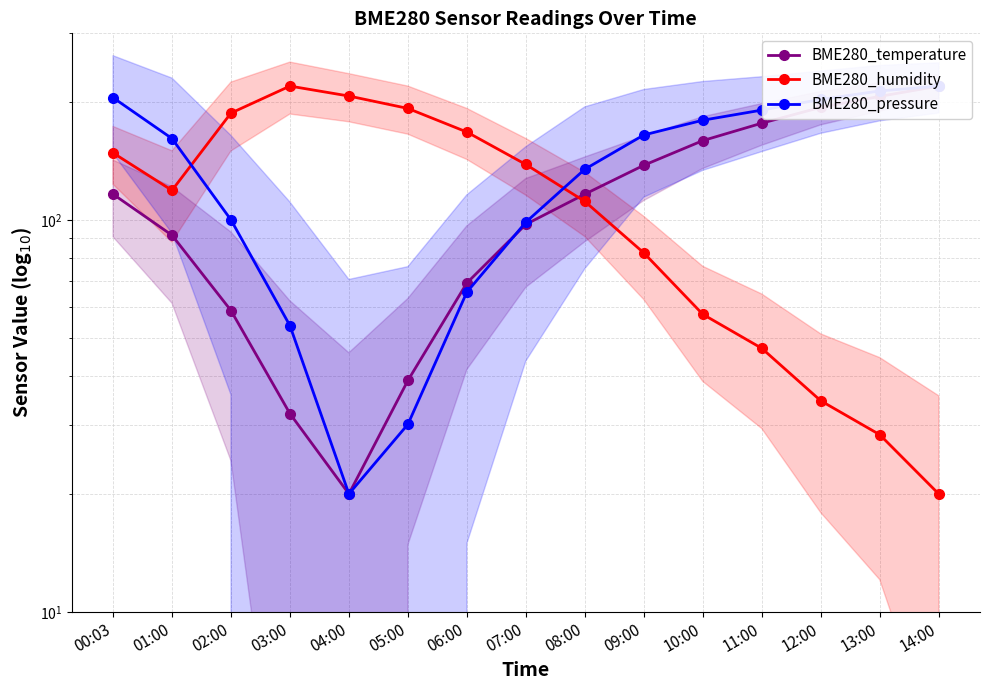

Is it true that BME280_pressure equals 134.9 at 08:00?

True